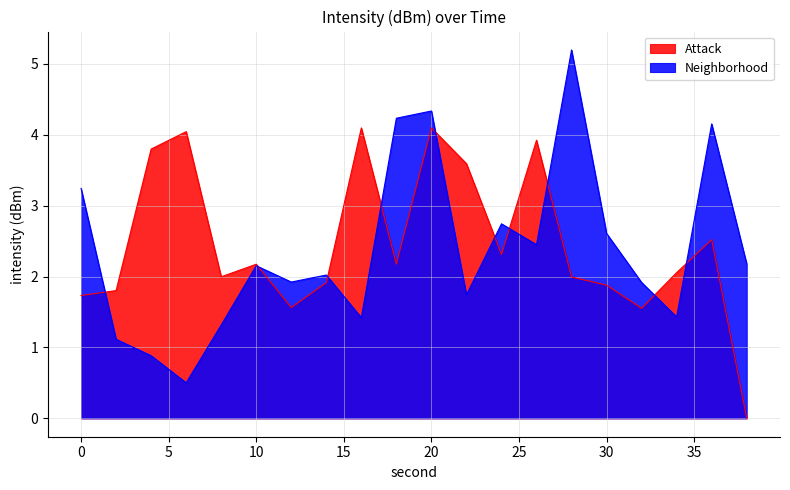

Reading left to right, list all the values displayed in this chart.

Attack: 0=1.7	2=1.8	4=3.8	6=4.0	8=2.0	10=2.2	12=1.6	14=1.9	16=4.1	18=2.2	20=4.1	22=3.6	24=2.3	26=3.9	28=2.0	30=1.9	32=1.6	34=2.1	36=2.5	38=0.0
Neighborhood: 0=3.2	2=1.1	4=0.9	6=0.5	8=1.3	10=2.2	12=1.9	14=2.0	16=1.4	18=4.2	20=4.3	22=1.7	24=2.7	26=2.4	28=5.2	30=2.6	32=1.9	34=1.4	36=4.2	38=2.2